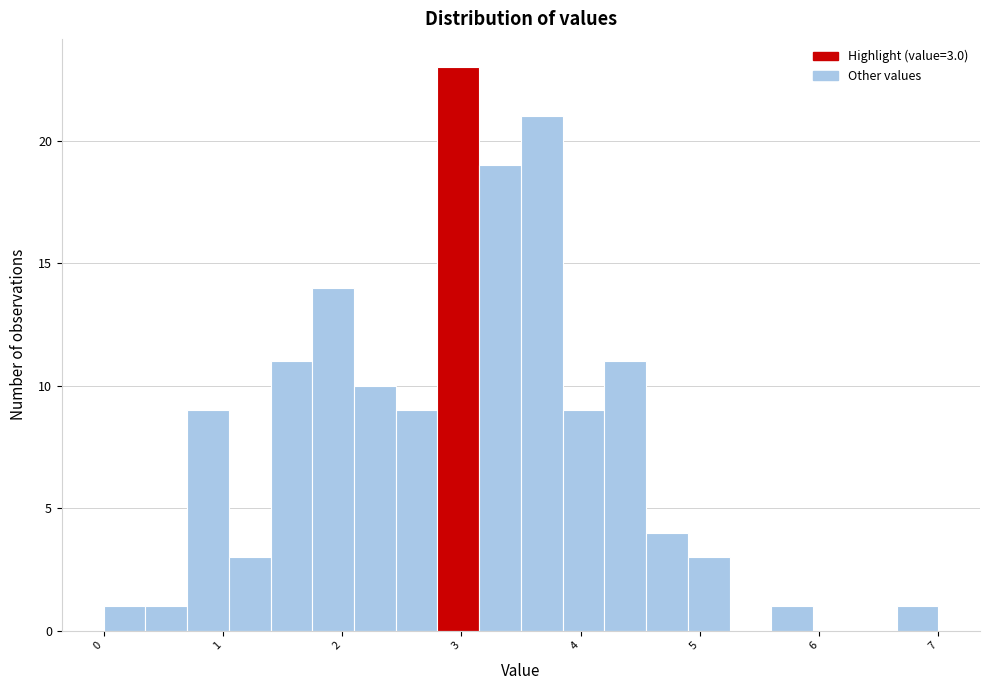

Read against the x-axis, roughly where is the centre of the tallest bar?

3.0